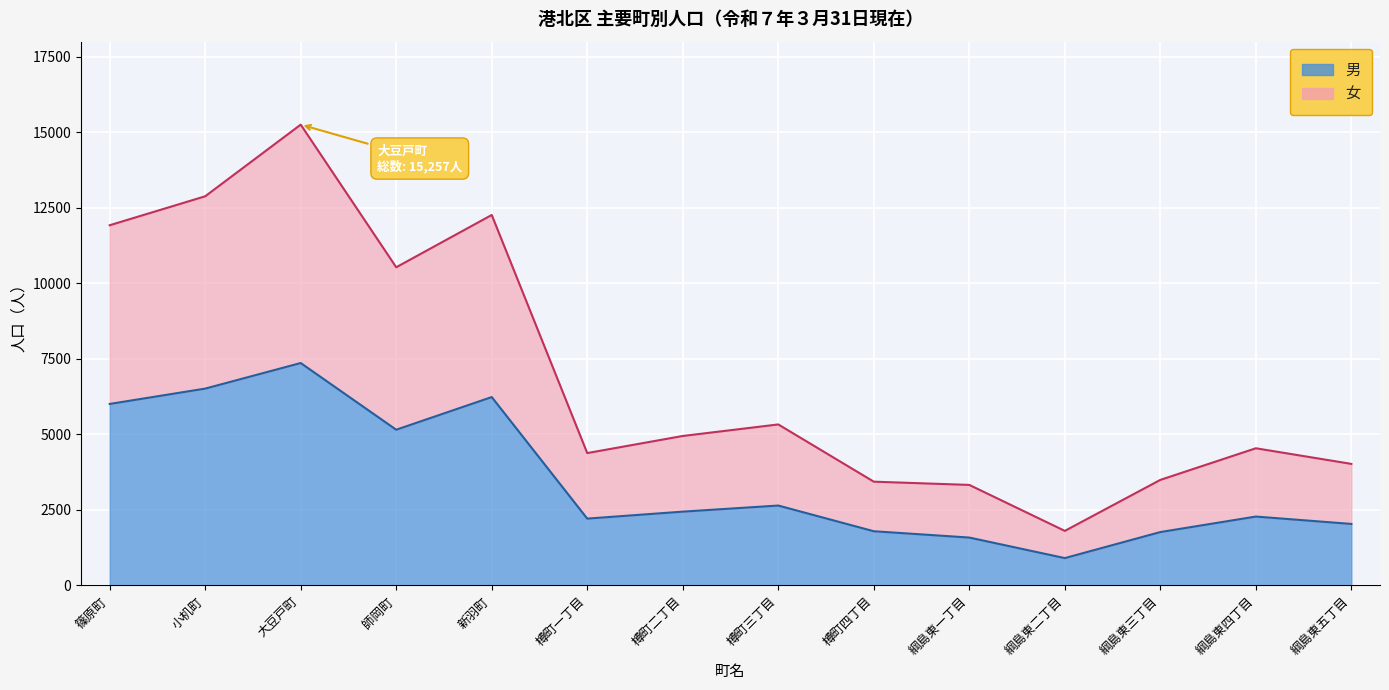

Is it true that 総数 equals 10535 at 師岡町?

True